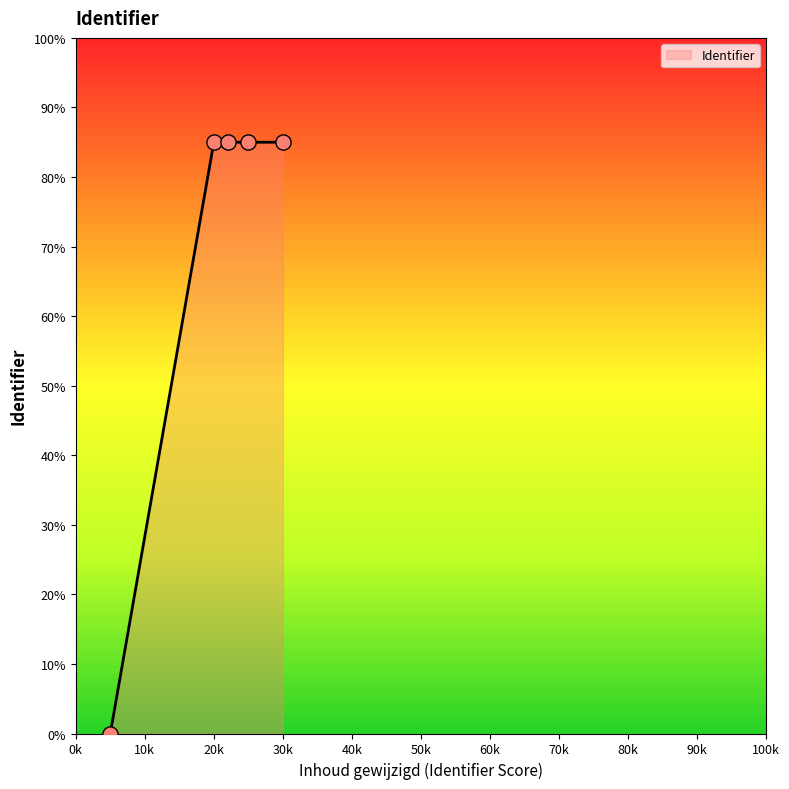

What is the difference between the maximum and minimum values?

85.0